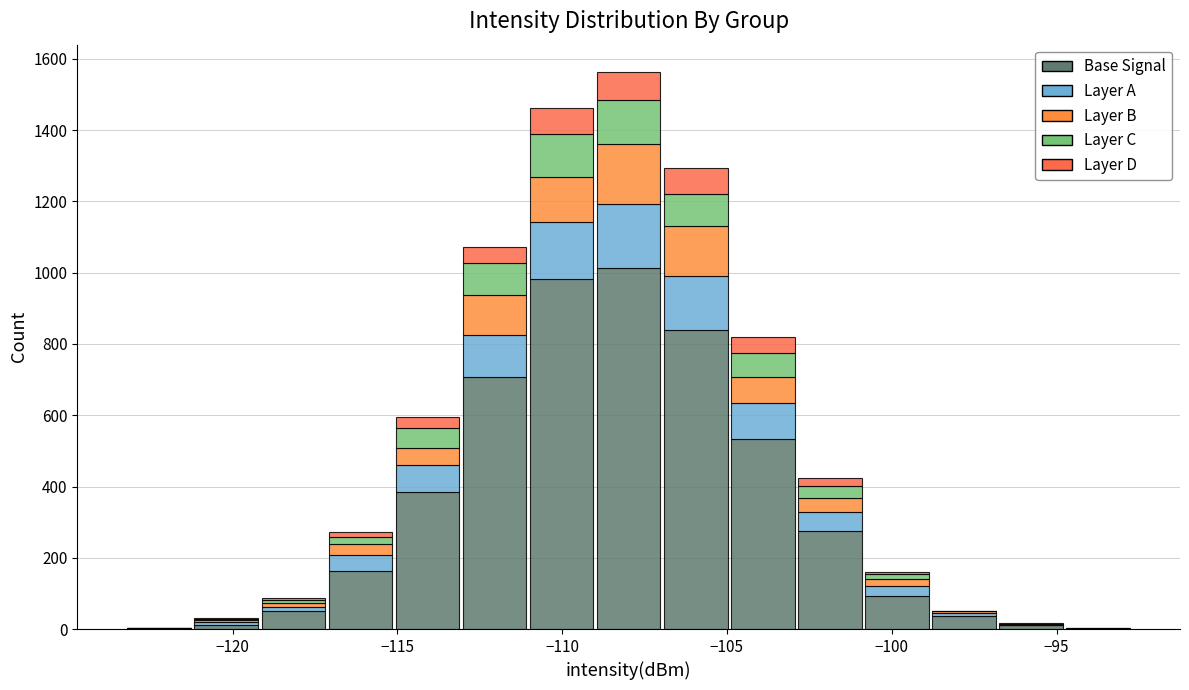

What is the total height of the stacked bar covering -107.0 to -105.0 on the x-axis? Neither the bar edges nor the heights are printed on the chart, so give them approximately, as read against the axes.

1300